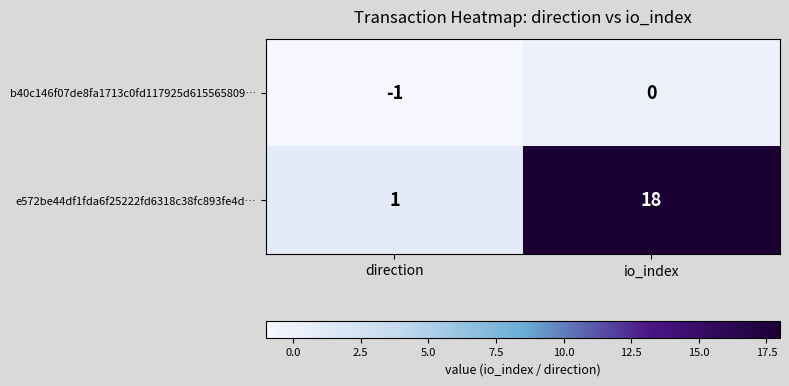

List the series in order of their overall mean, highest first.

e572be44df1fda6f25222fd6318c38fc893fe4d…, b40c146f07de8fa1713c0fd117925d615565809…